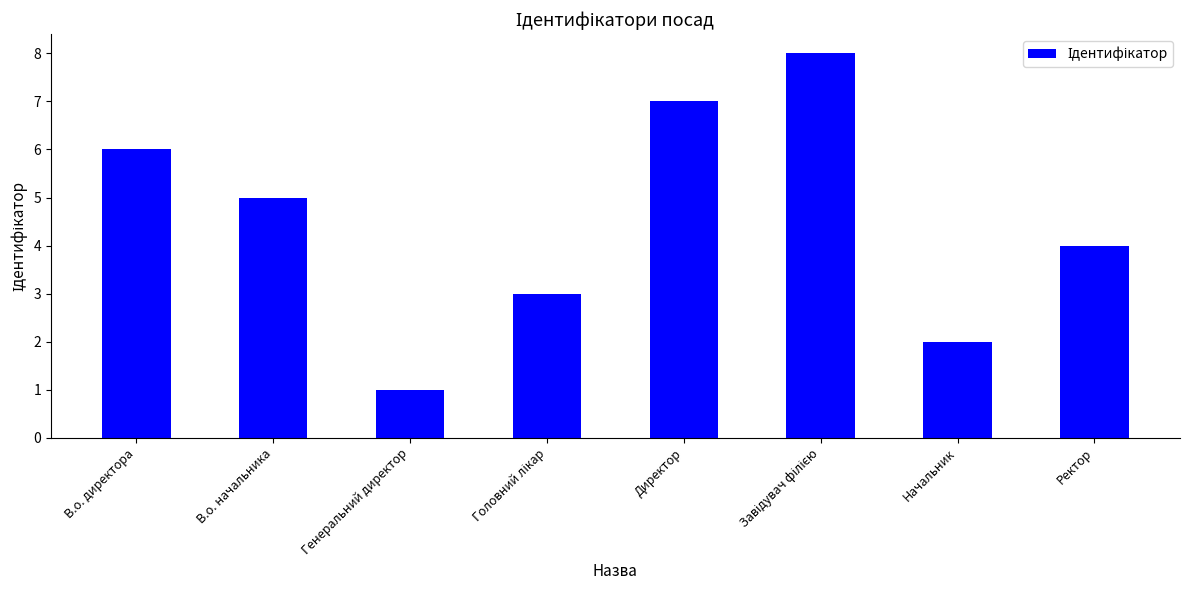

How many values are below 5?

4